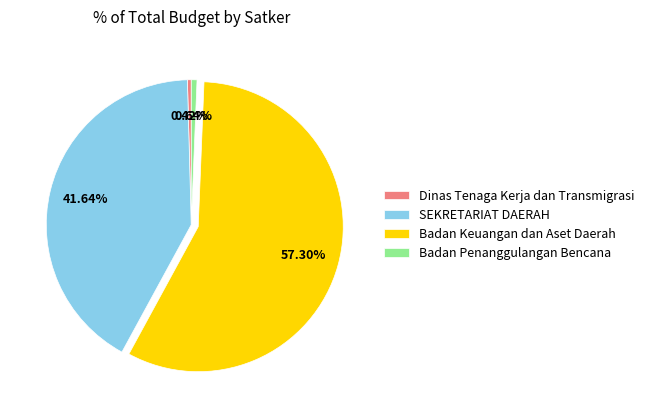

Between Badan Penanggulangan Bencana and Badan Keuangan dan Aset Daerah, which is larger?

Badan Keuangan dan Aset Daerah